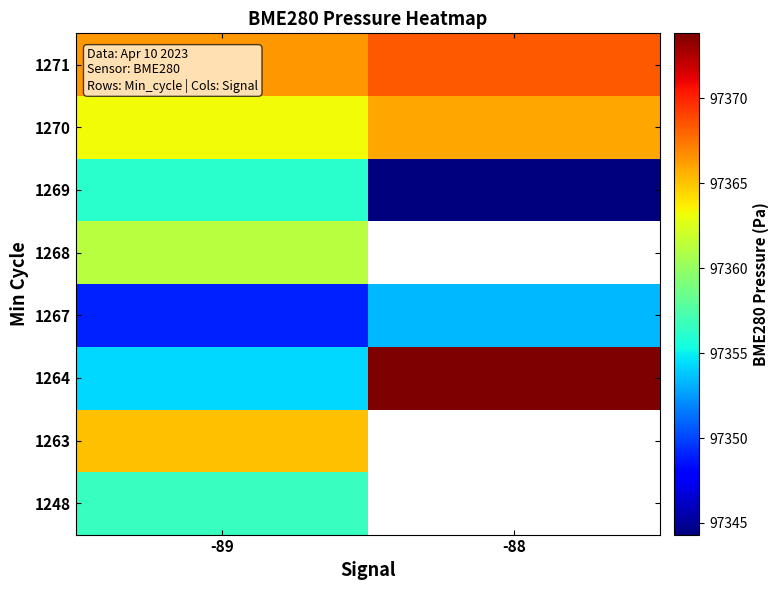

Where is 1270 nearest to the value 97364?

-89